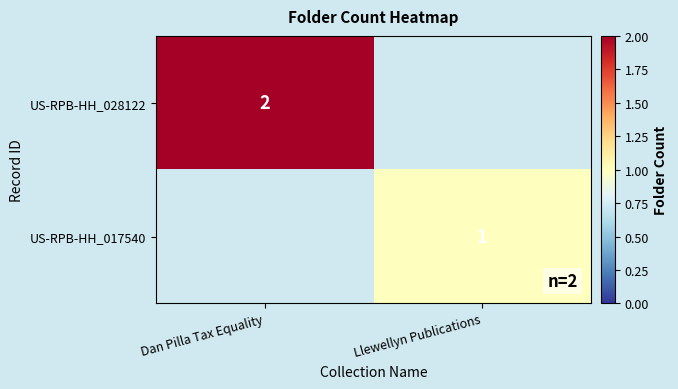

Which has a higher value, Llewellyn Publications or Dan Pilla Tax Equality?

Dan Pilla Tax Equality